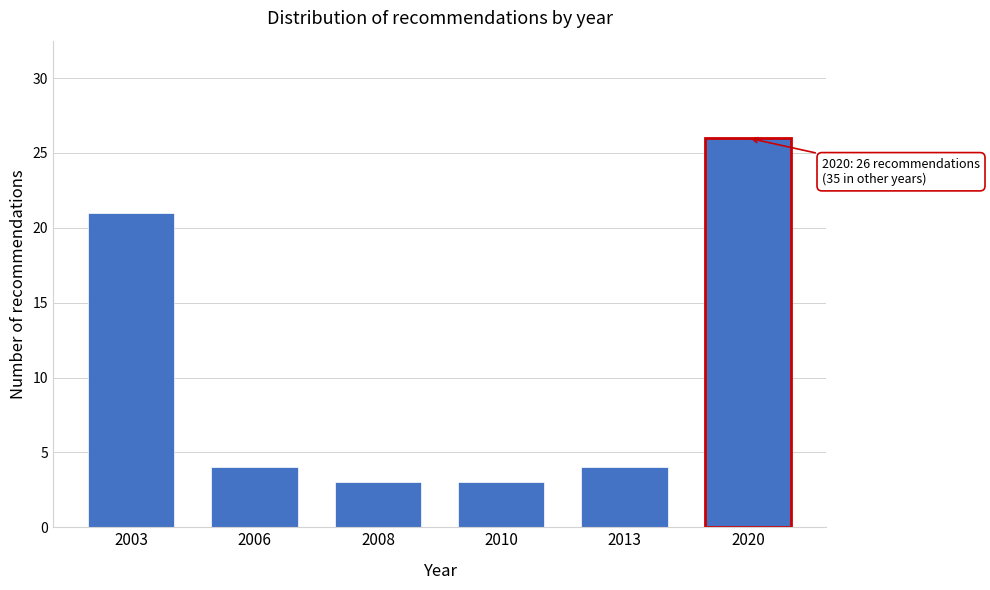

Reading left to right, transcribe all the data shown in this chart.

21	4	3	3	4	26